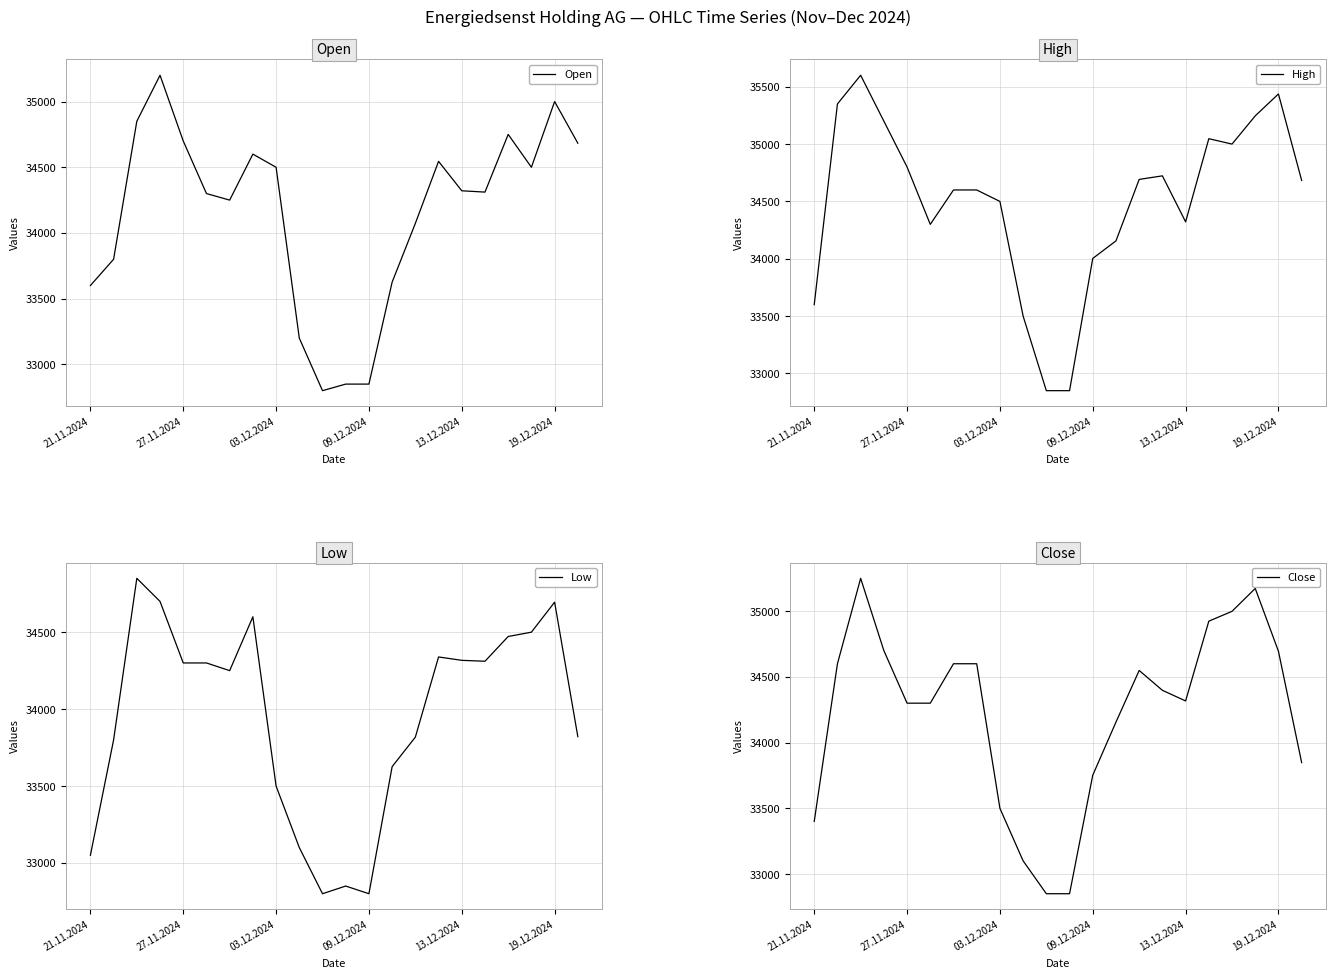

Which category has the lowest value across all series?

10